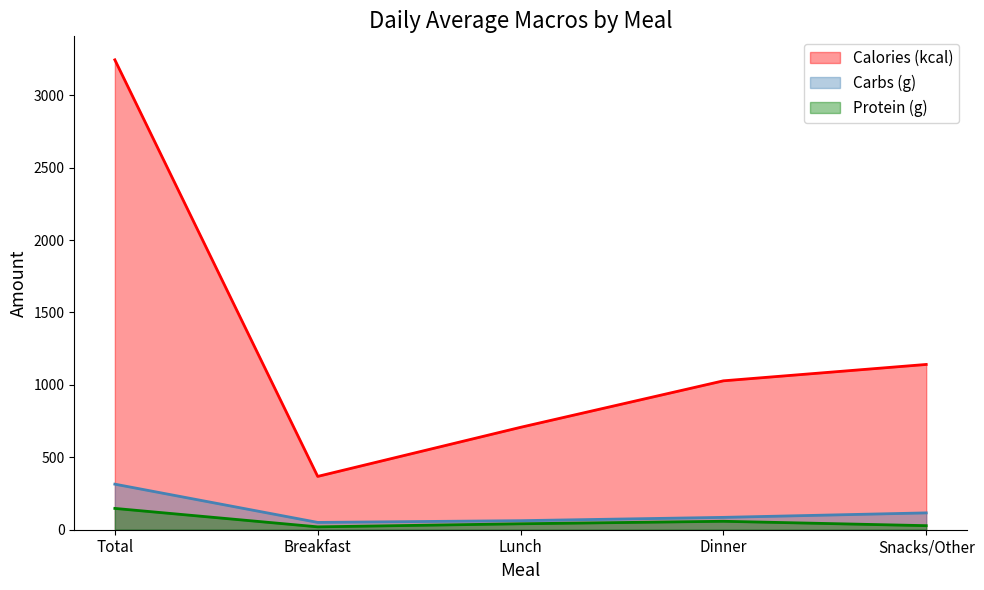

What is the smallest value displayed?

19.8